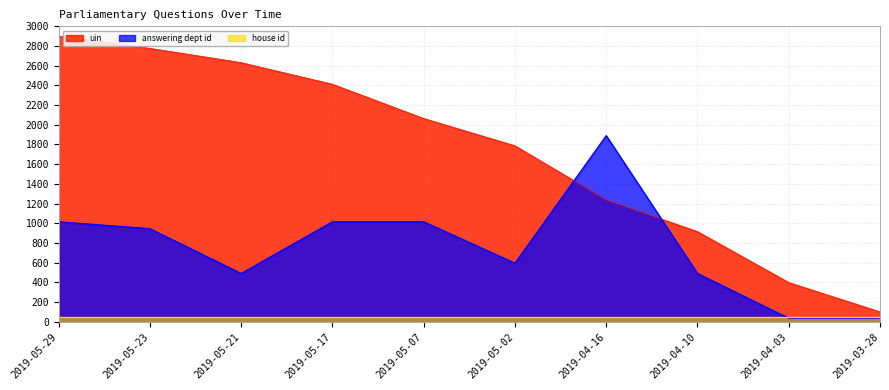

What is the sum of the uin values at 2019-05-29 and 2019-04-03?

3297.6